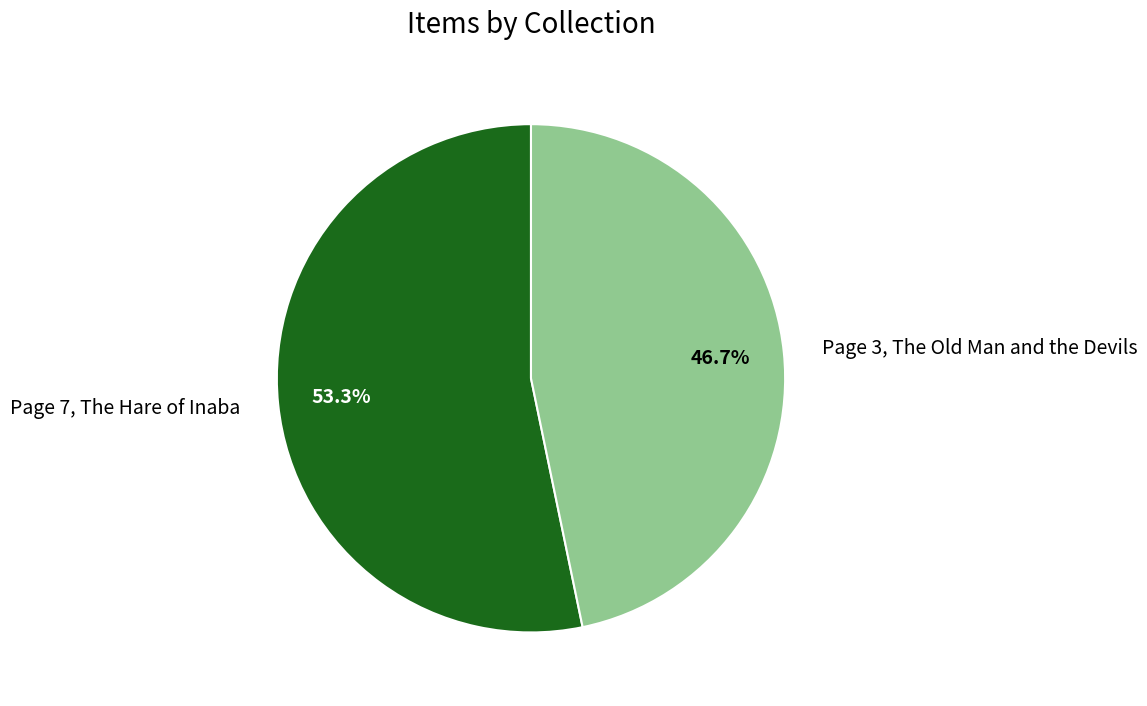

How many slices are in this pie chart?

2